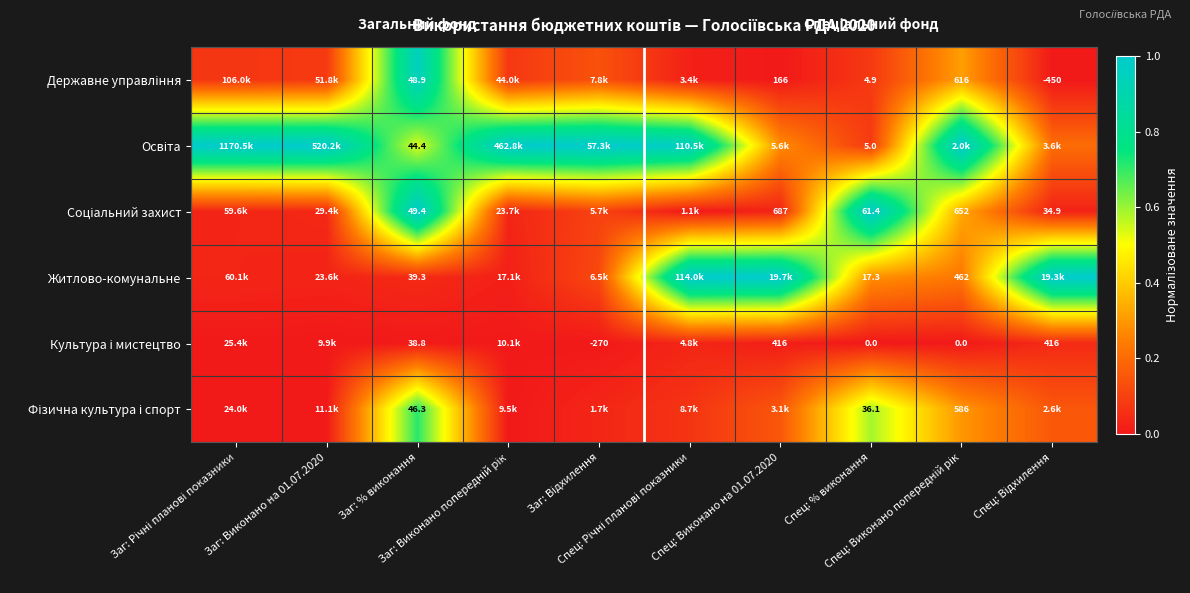

What is the highest value of the Фізична культура і спорт series?

0.7